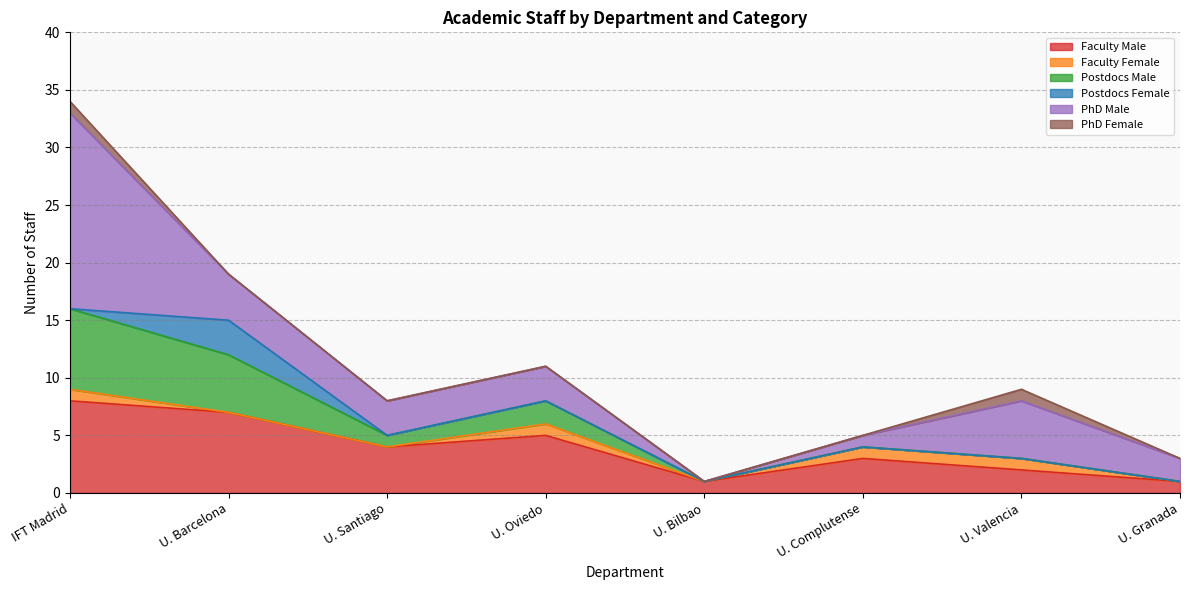

What is the highest value of the PhD Female series?

1